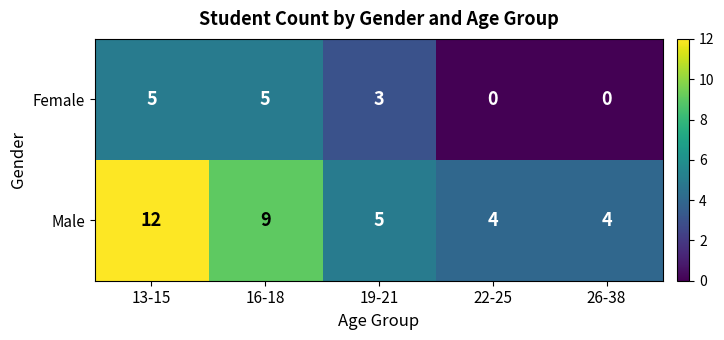

At which label does Male reach its peak?

13-15